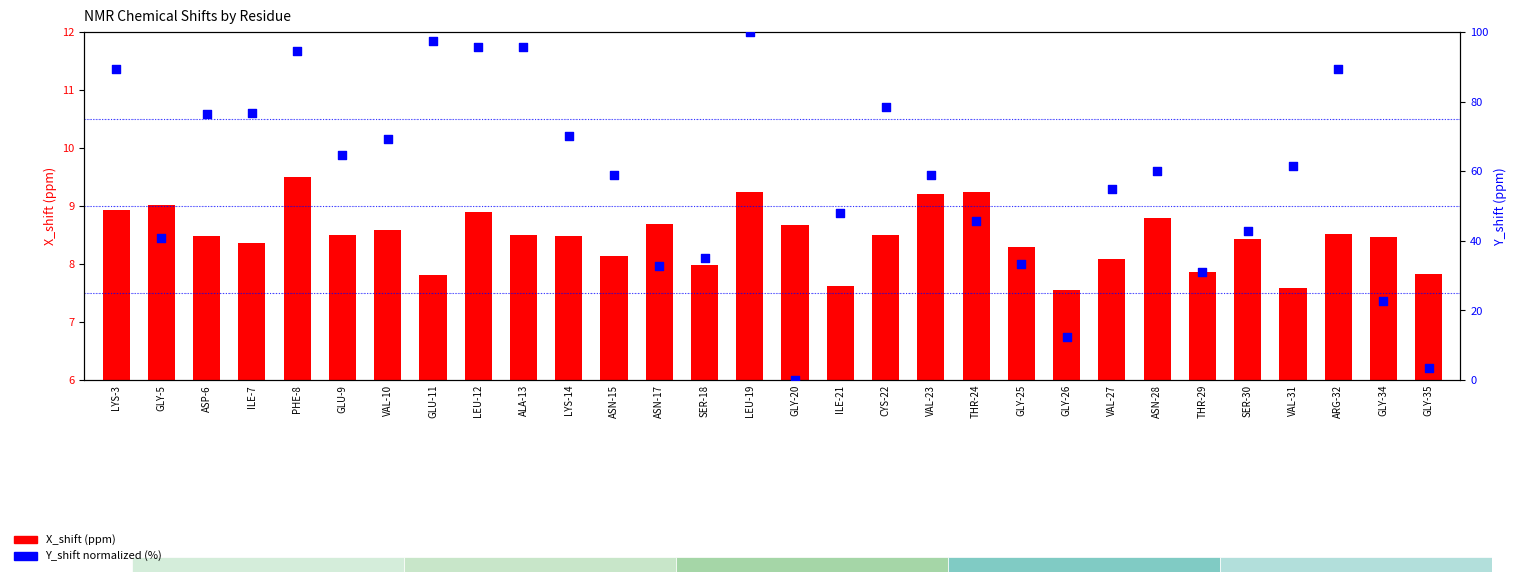

At which category is the sum across all series the highest?

LEU-19